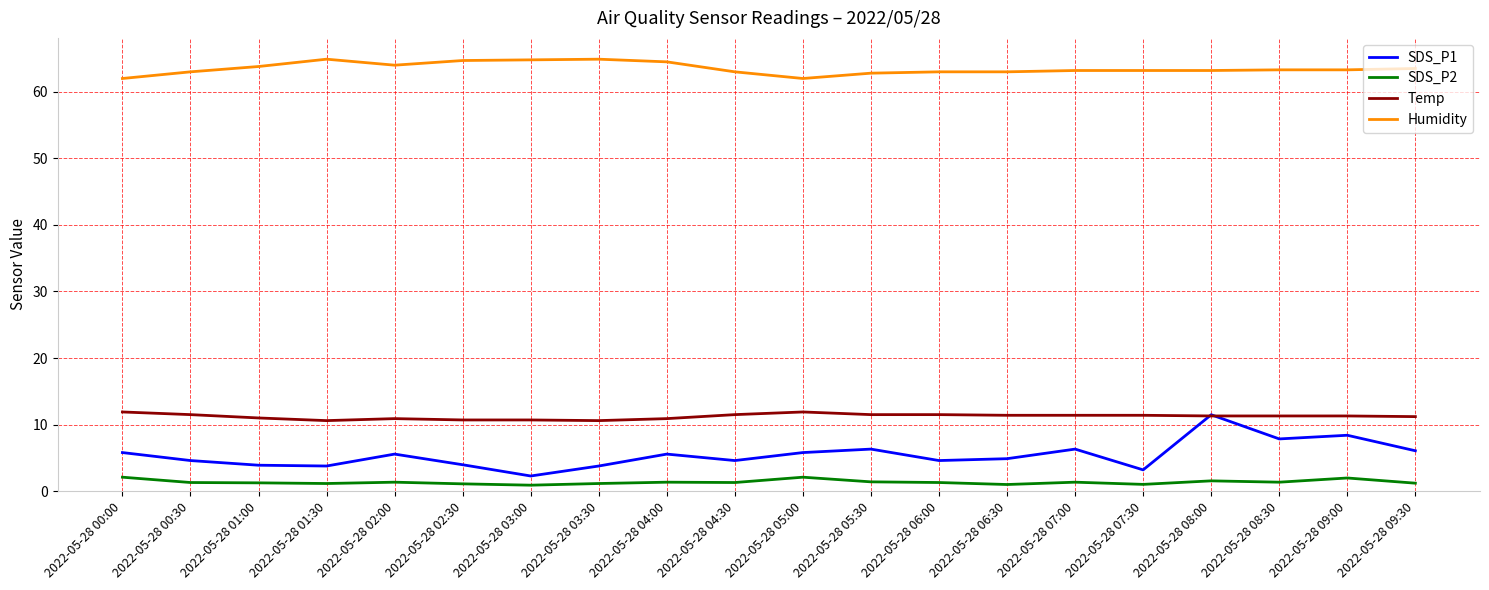

Is the value of Humidity at 2022-05-28 00:30 greater than the value of SDS_P1 at 2022-05-28 05:00?

Yes